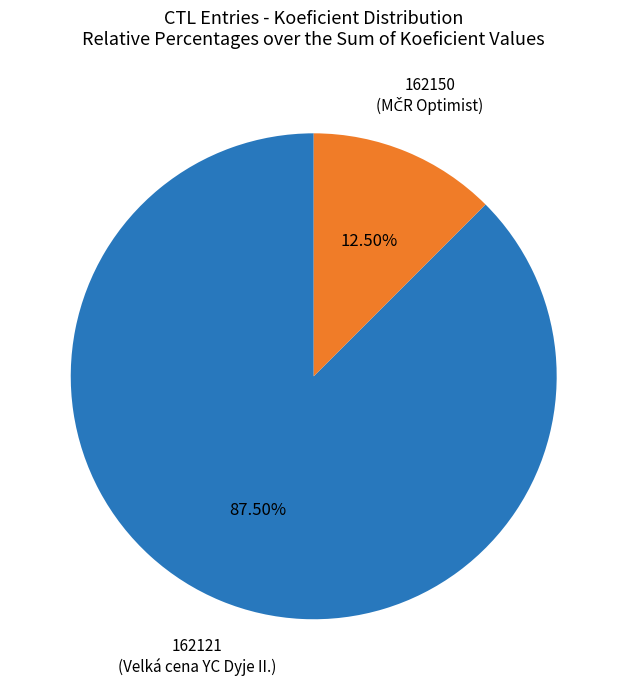

Is there any slice that represents more than half of the pie?

Yes